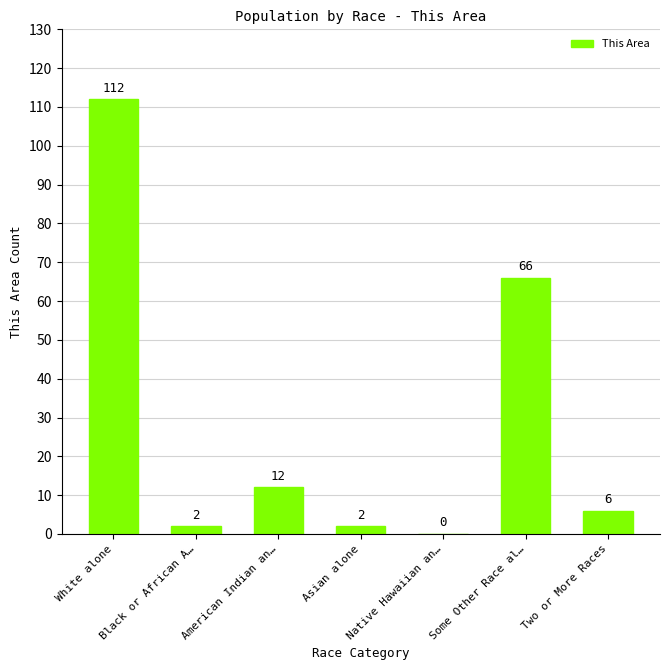

How many series are shown in this chart?

1